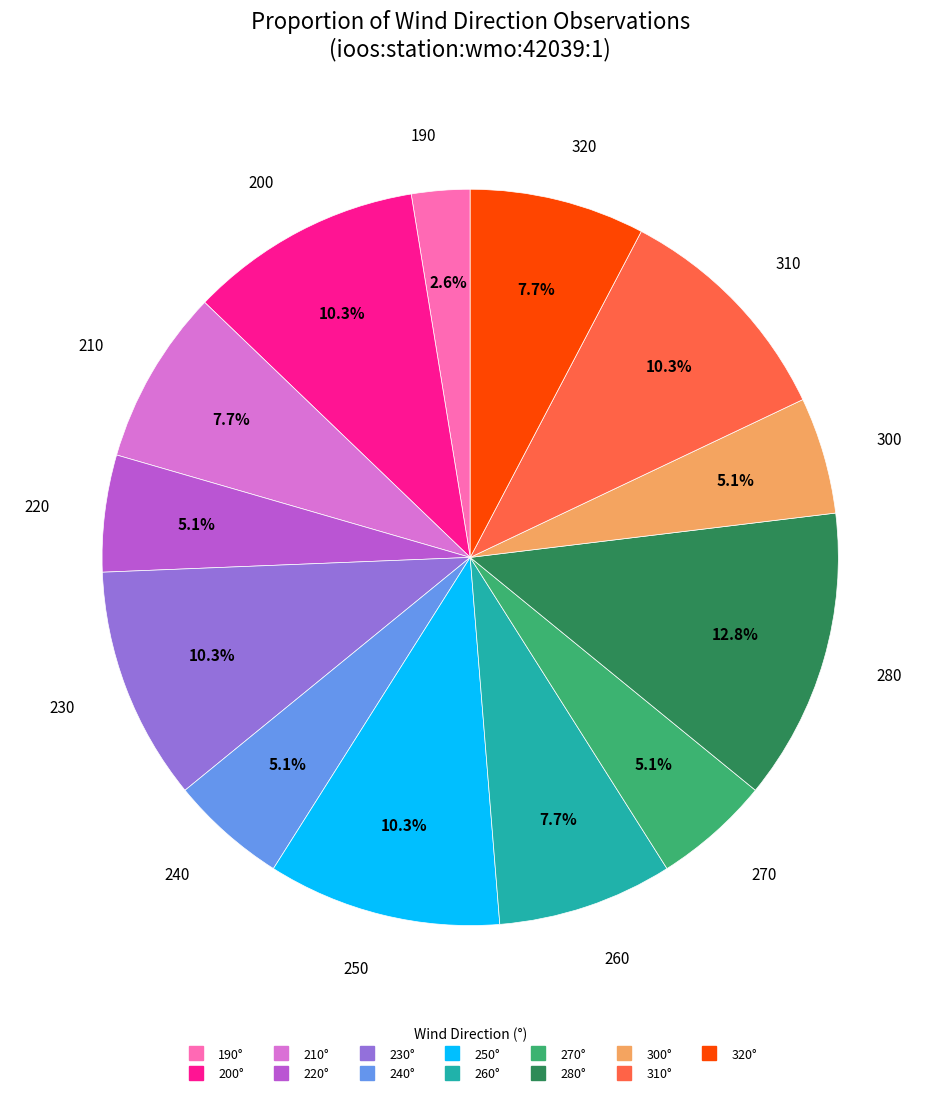

Is there a majority slice in this chart?

No